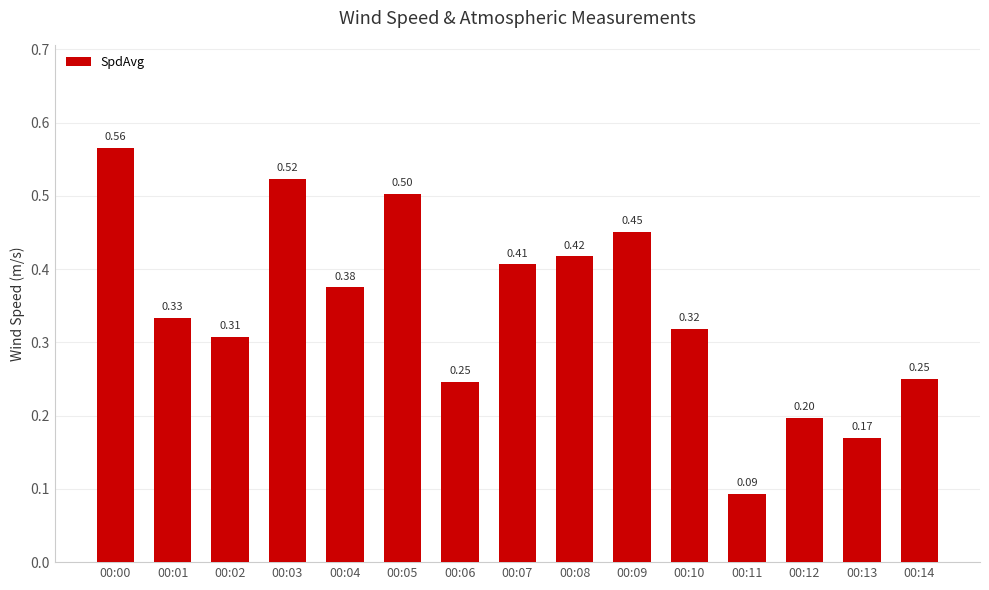

What is the difference between the maximum and minimum values?

0.5